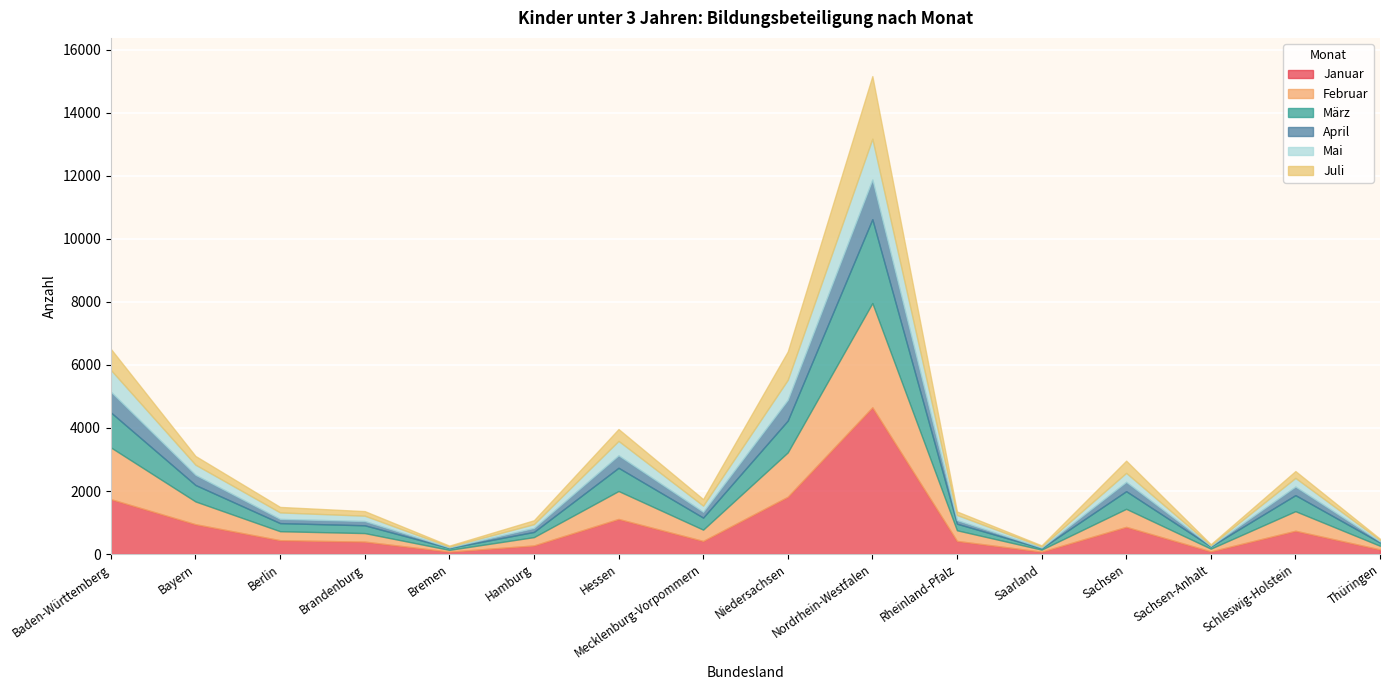

What is the total value across all series at Sachsen-Anhalt?

311